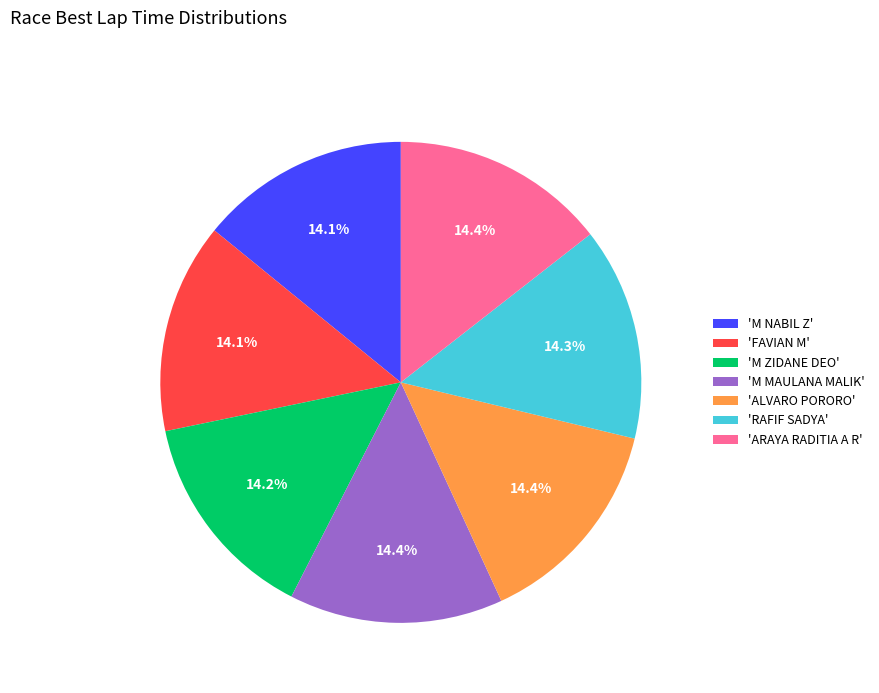

What is the ratio of the value at 'M NABIL Z' to the value at 'ALVARO PORORO'?

1.0